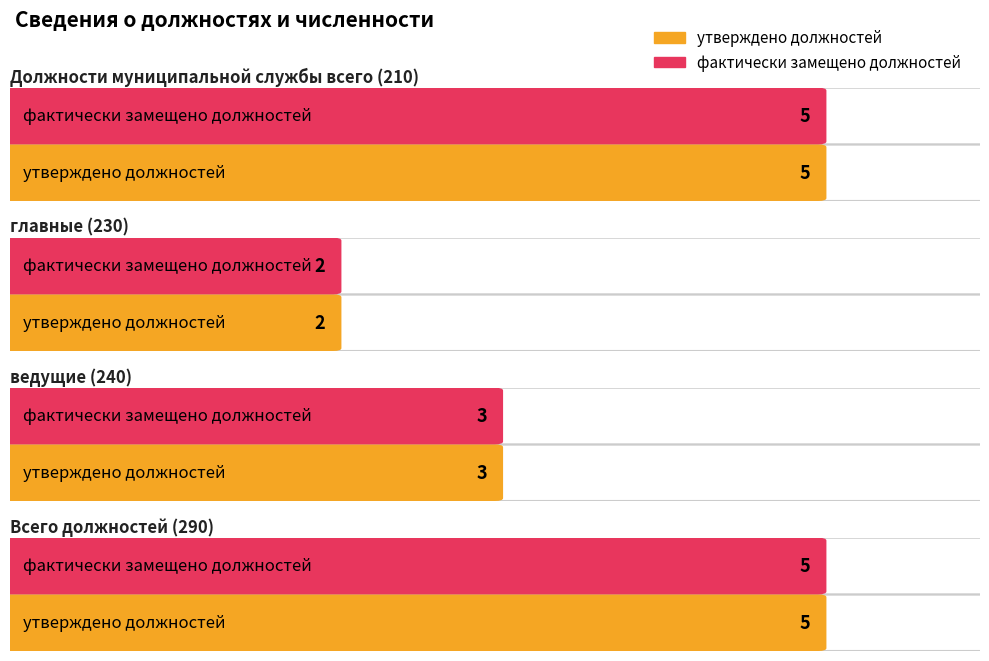

What is the value of the фактически замещено должностей bar at the 4th from the left?

5